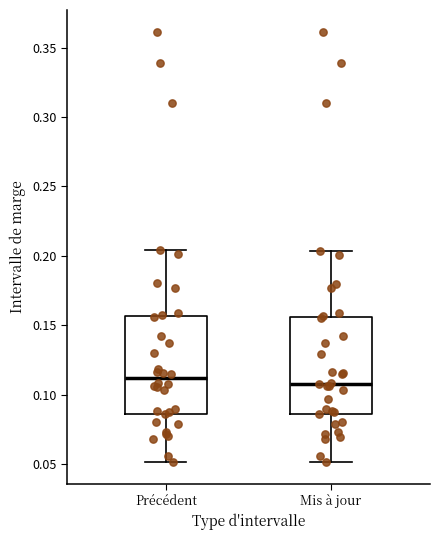

Where is the lower edge of the box for Mis à jour on the y-axis? The values are not printed on the chart, so give them approximately, as read against the axis.

0.085